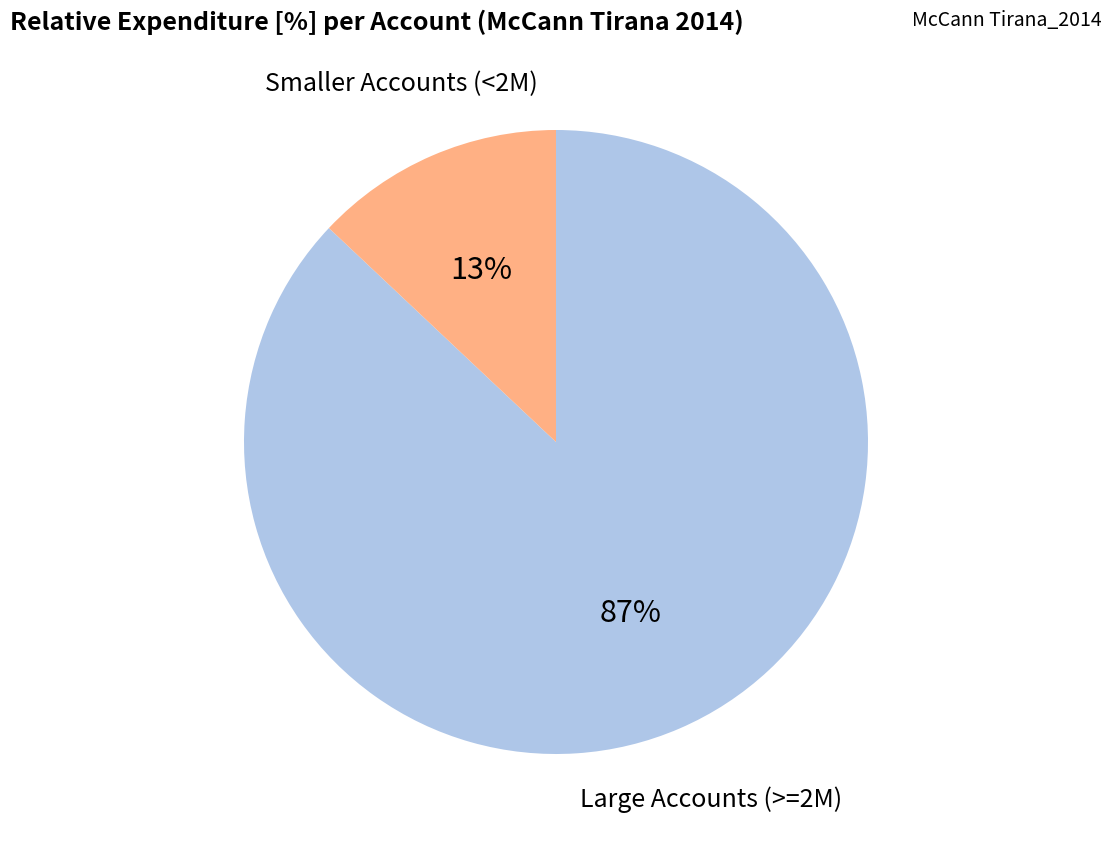

To the nearest percent, what is the average slice percentage?

50%